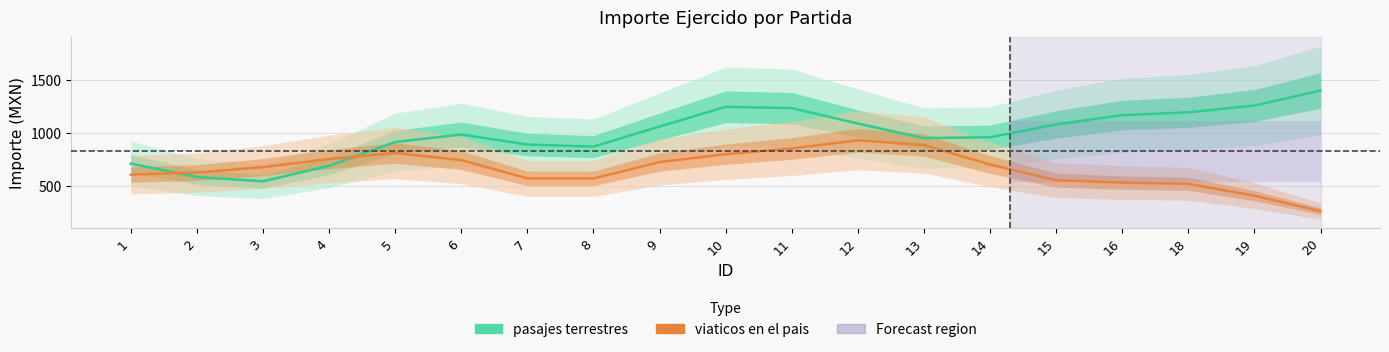

True or false: viaticos en el pais has more than 1 interior local peaks.

True